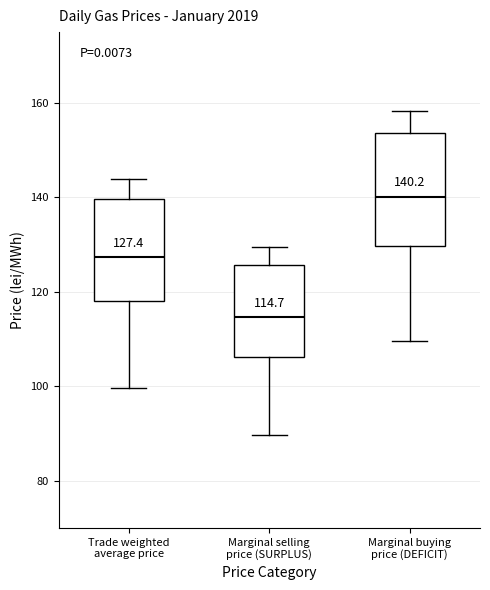

Which box has the lowest median line?

Marginal selling price (SURPLUS)